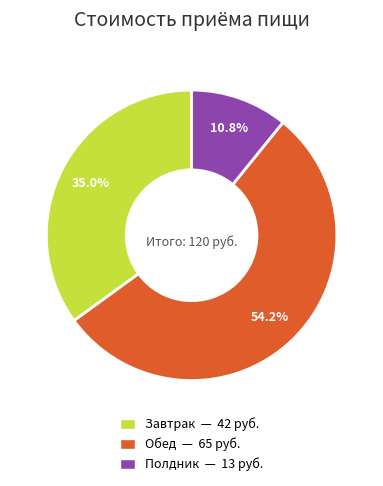

Do Завтрак and Полдник together represent more than half of the pie?

No